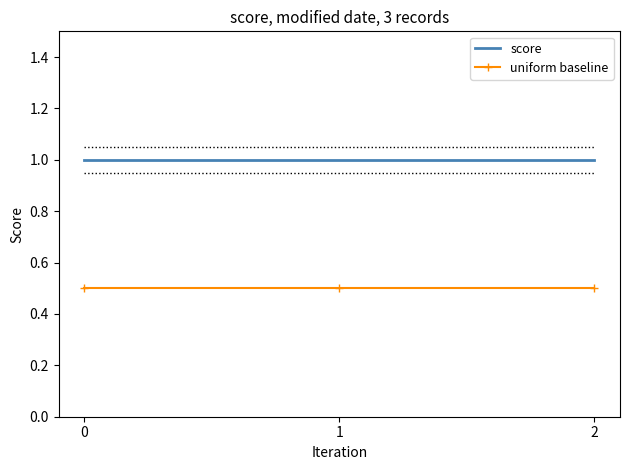

Reading right to left, what are all the values shown in this chart?

score: 1.0	1.0	1.0
uniform baseline: 0.5	0.5	0.5